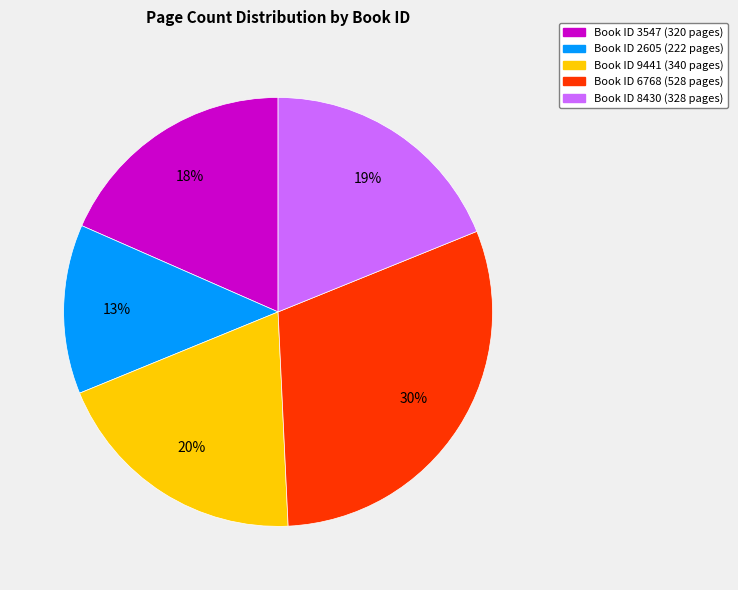

Is there any slice that represents more than half of the pie?

No